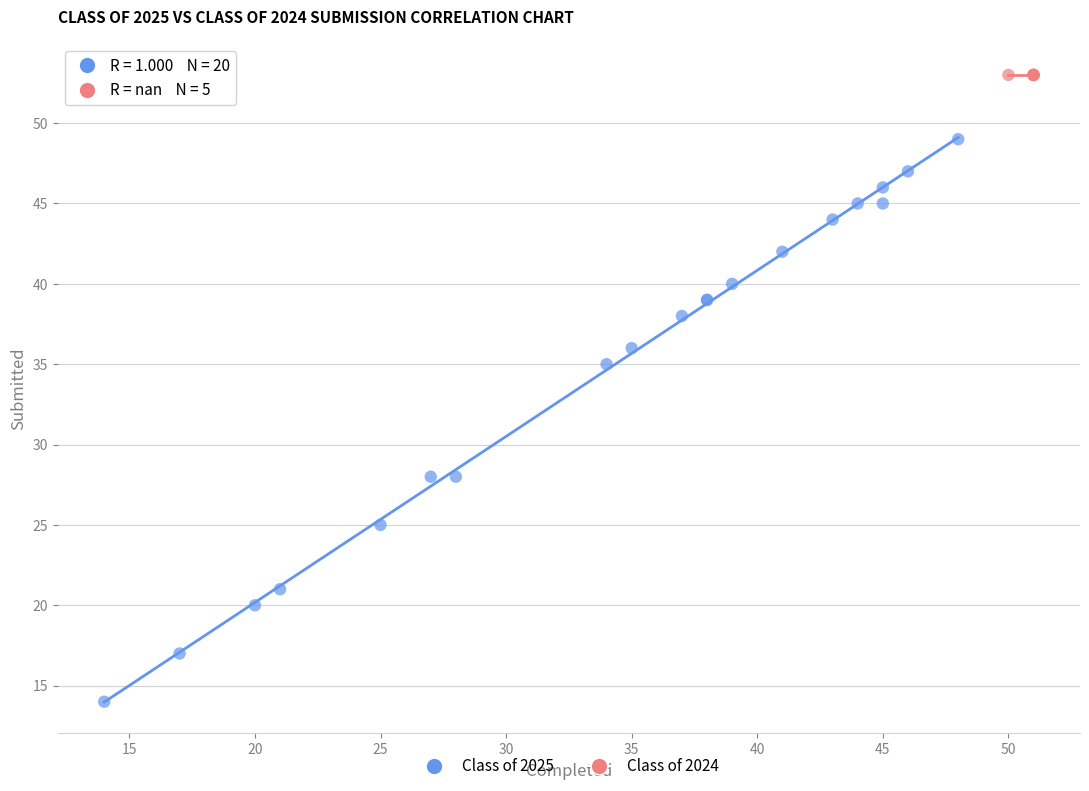

Which series reaches the maximum Y coordinate?

Class of 2024